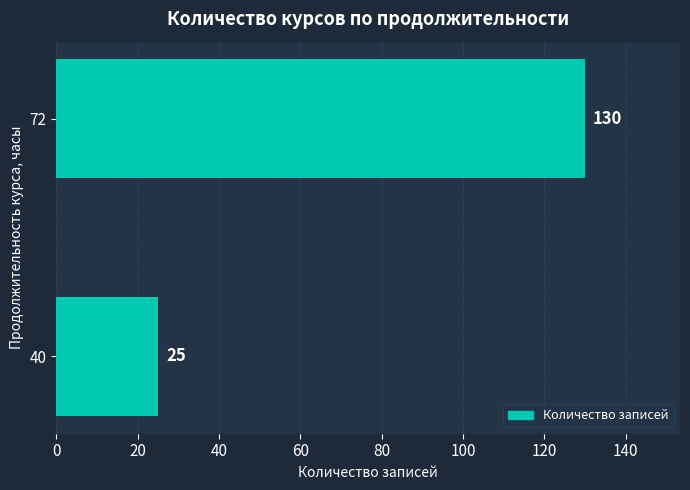

Is it true that the value at 72 is 208?

False